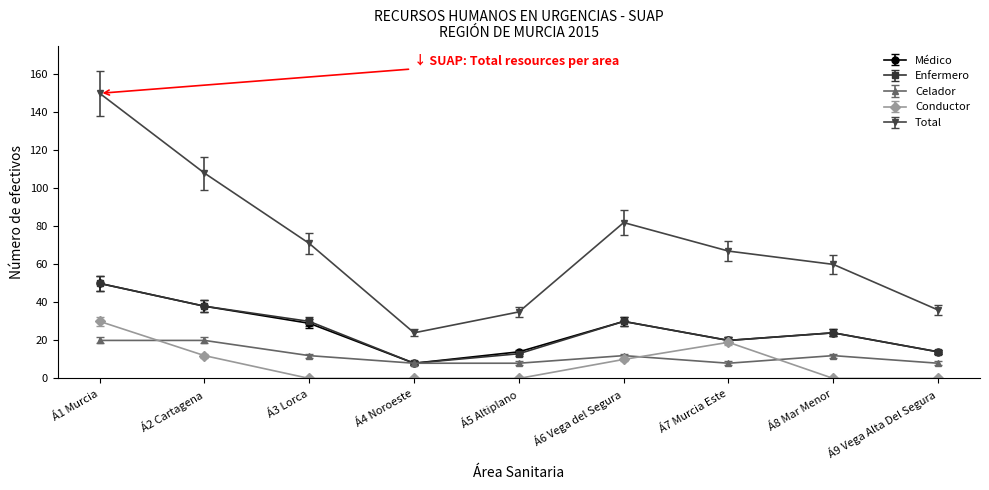

At which category does Total reach its first local valley?

Á4 Noroeste